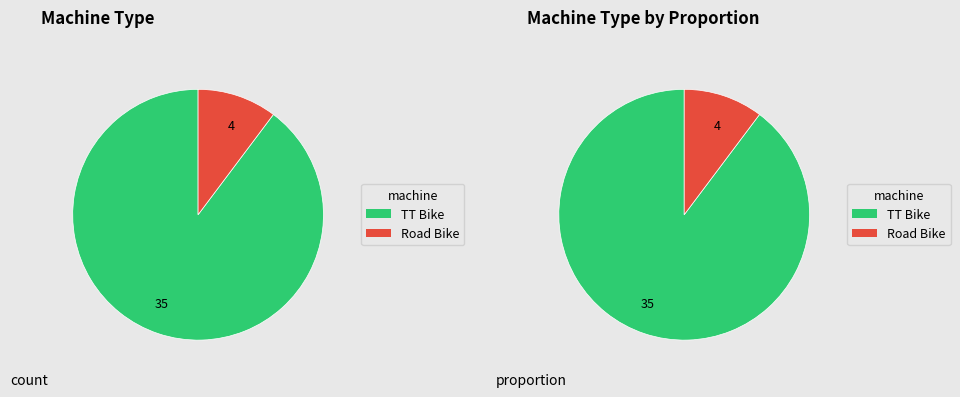

True or false: Road Bike accounts for 10% of the total.

True